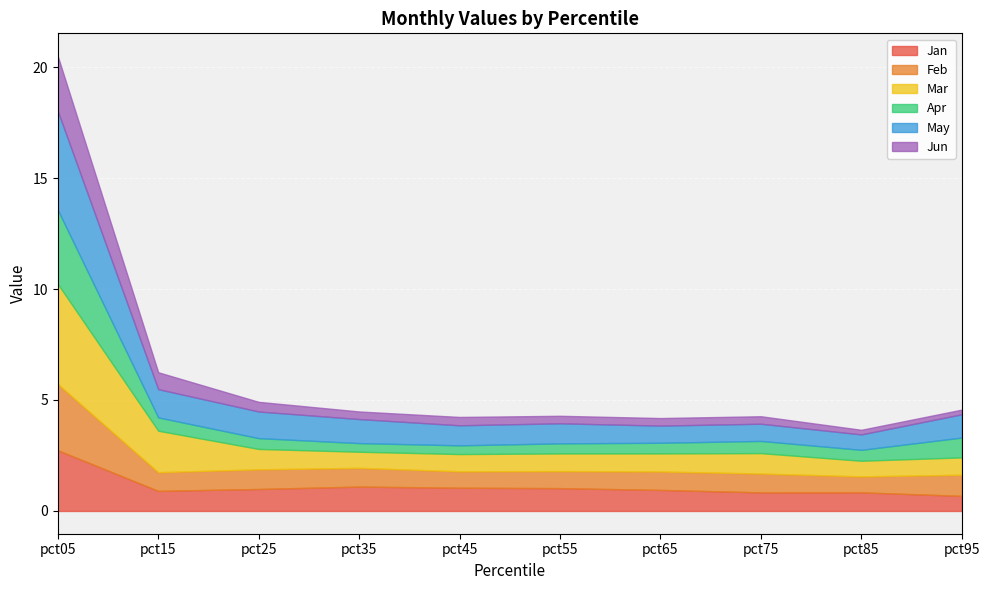

Which series changed the most between pct25 and pct55?

May